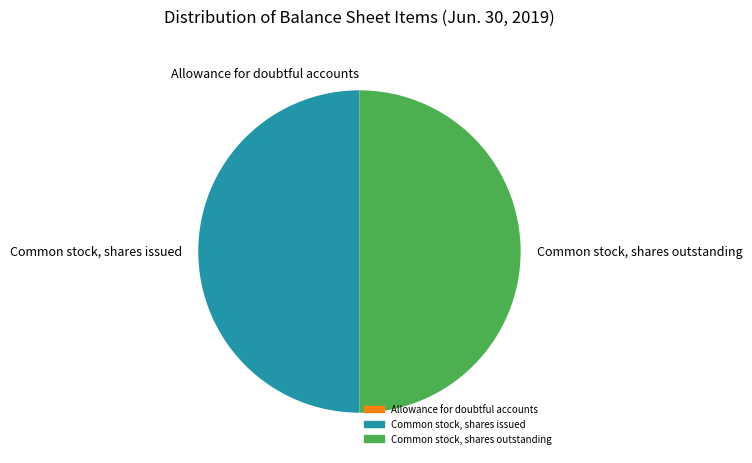

True or false: Common stock, shares issued accounts for 65% of the total.

False